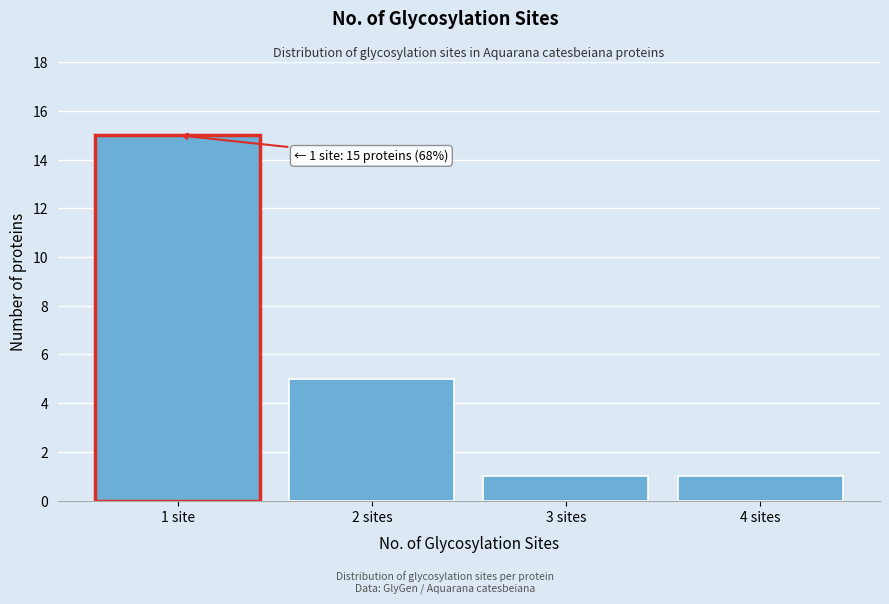

Reading left to right, transcribe all the data shown in this chart.

15	5	1	1